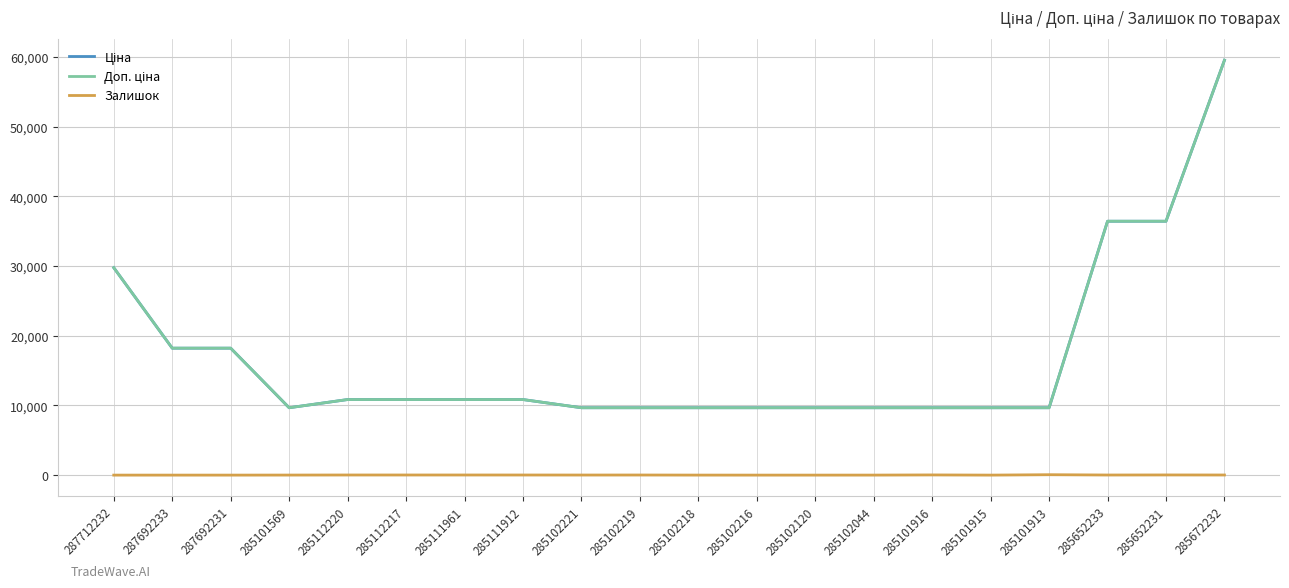

Does the chart have visible grid lines?

Yes